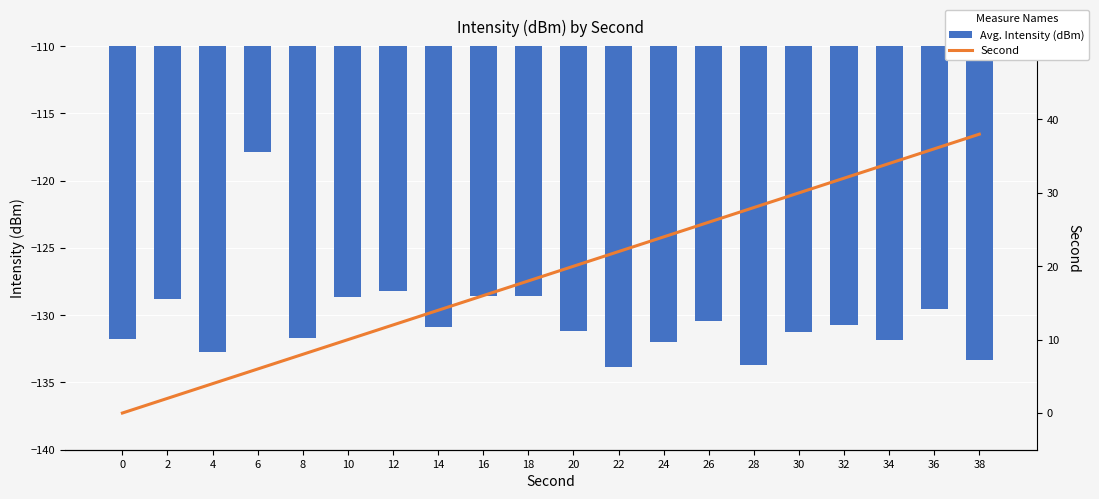

List the labels in order of Avg. Intensity (dBm) value, smallest first.

22, 28, 38, 4, 24, 34, 0, 8, 30, 20, 14, 32, 26, 36, 2, 10, 16, 18, 12, 6